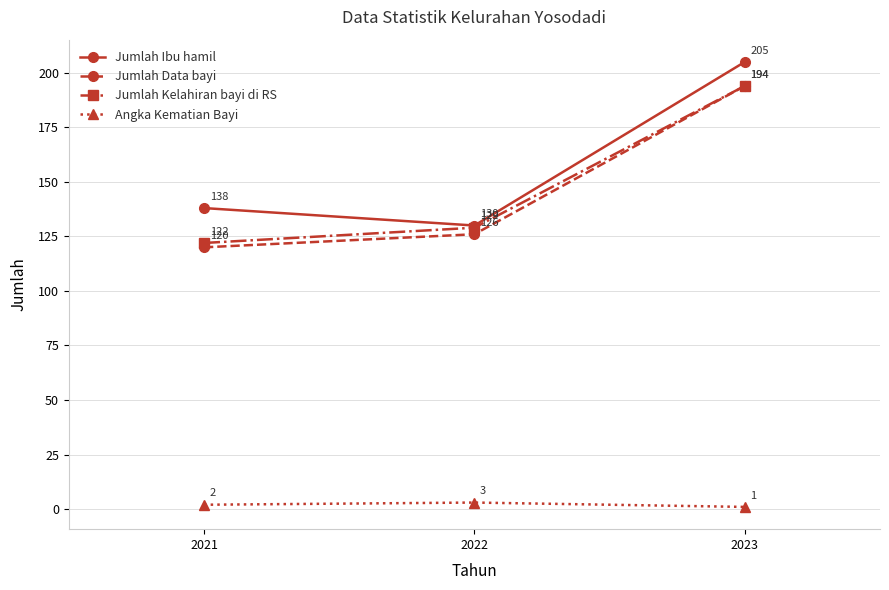

What is the value of the Jumlah Ibu hamil point at the 3rd from the left?

205